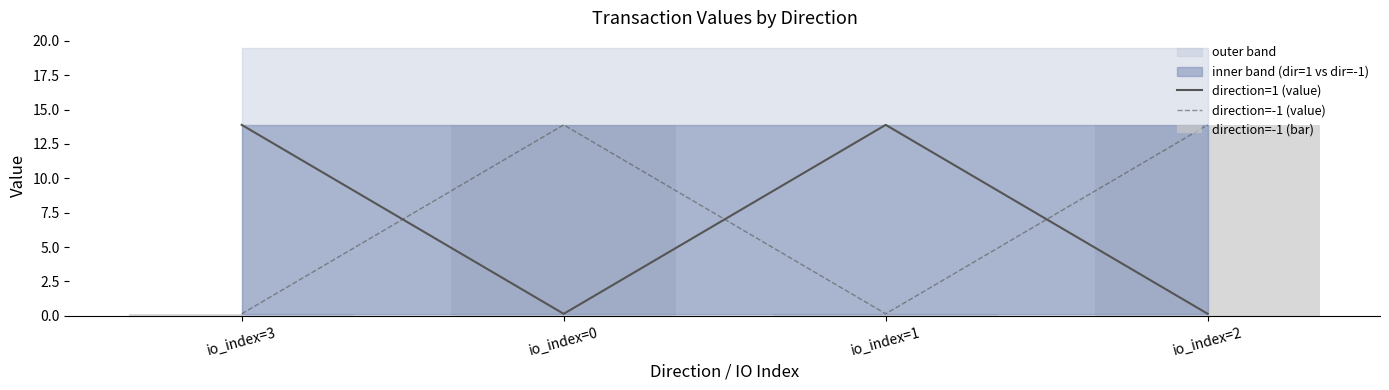

At which category is the sum across all series the highest?

io_index=0